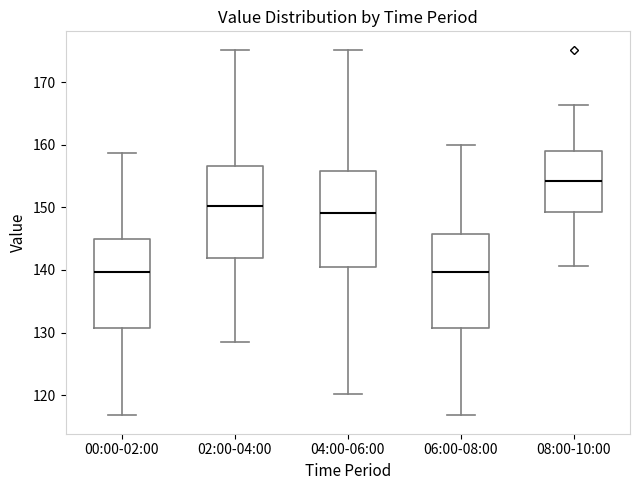

Where does the median line of the box for 06:00-08:00 sit on the y-axis? The values are not printed on the chart, so give them approximately, as read against the axis.

140